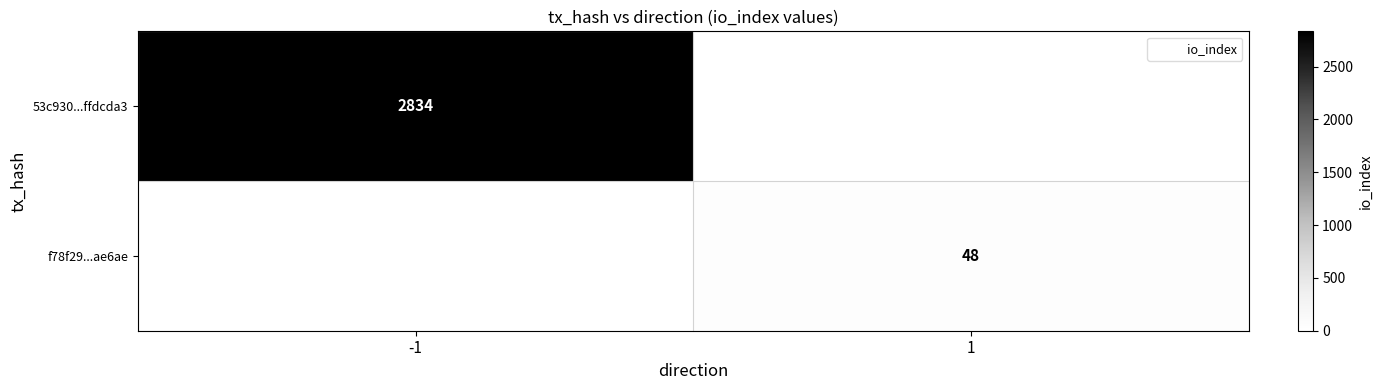

What is the difference between the highest and lowest values at -1?

2834